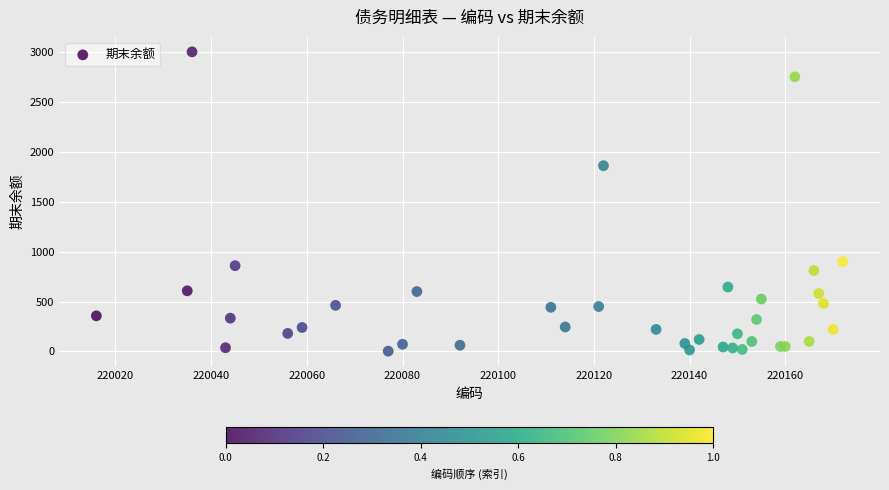

What Y value in the scatter plot is closest to 1501?

1860.0